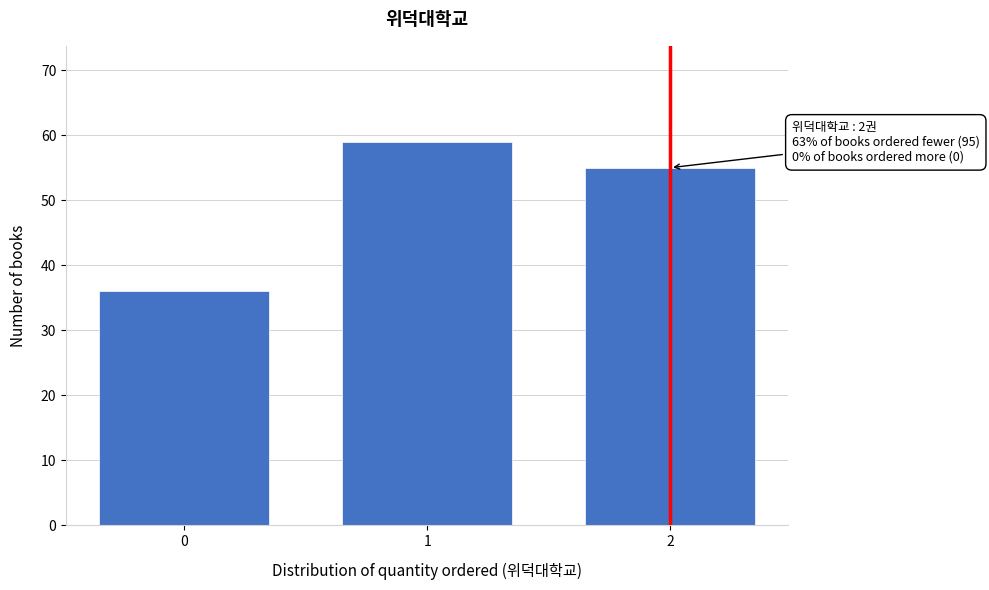

Reading left to right, what are all the values shown in this chart?

36	59	55